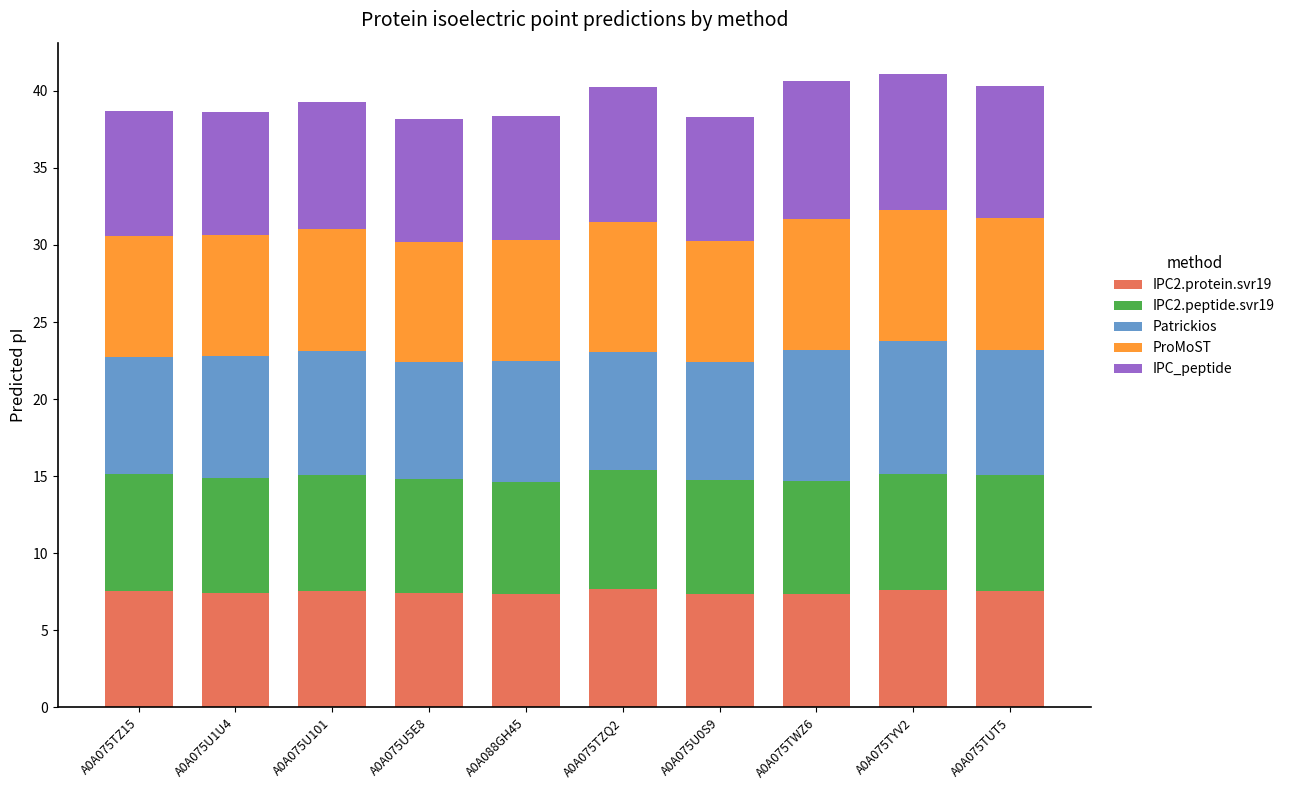

What is the average value of the IPC2.protein.svr19 series?

7.5